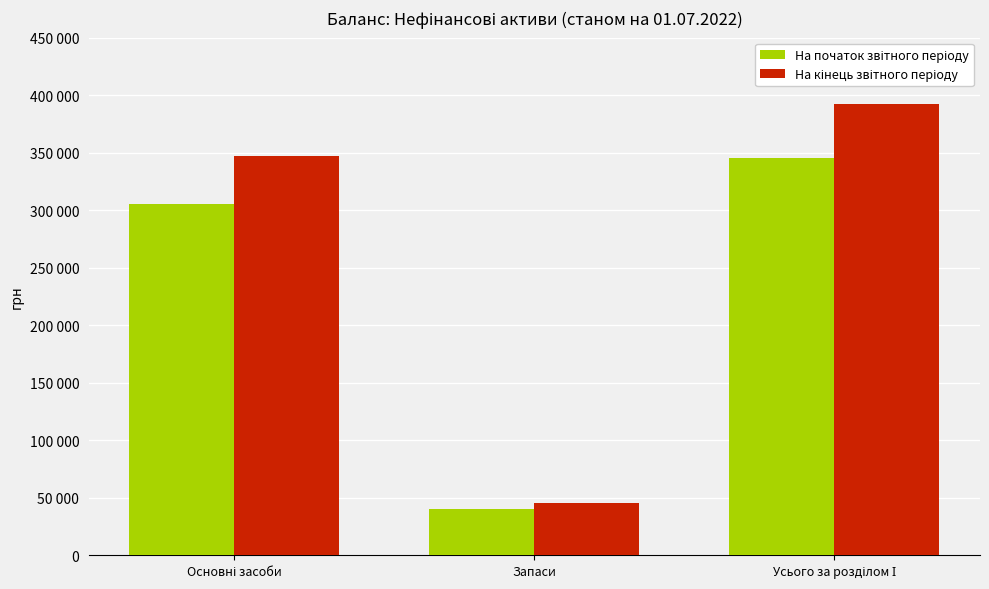

Reading right to left, transcribe all the data shown in this chart.

На початок звітного періоду: Усього за розділом І=345492	Запаси=40426	Основні засоби=305066
На кінець звітного періоду: Усього за розділом І=392141	Запаси=45076	Основні засоби=347065